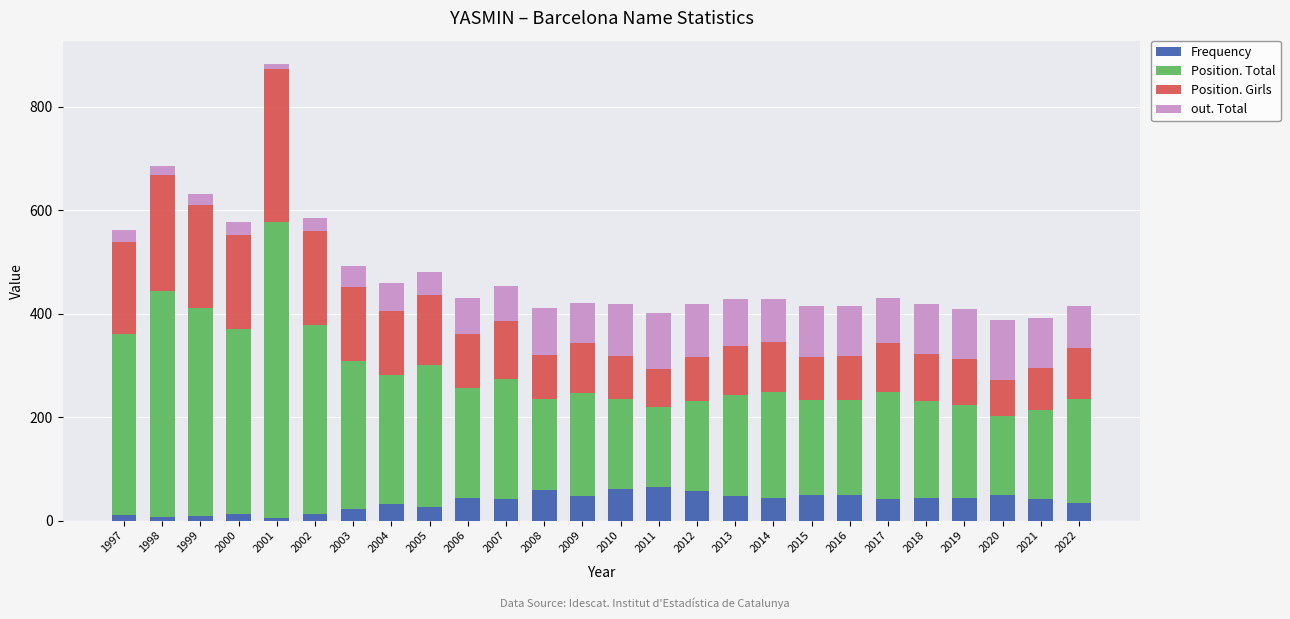

The value of Frequency at 2014 is 44. True or false?

True